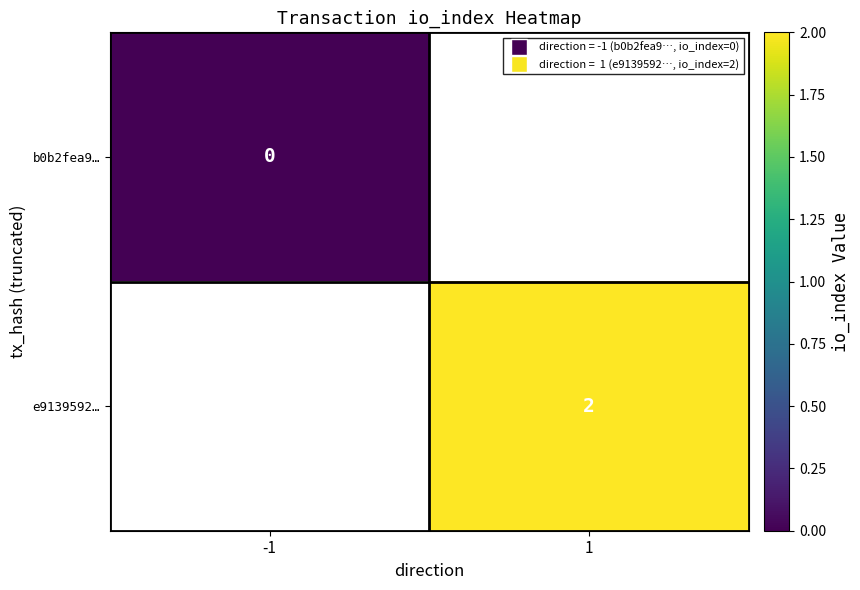

True or false: e9139592… has a value of 2 at 1.

True